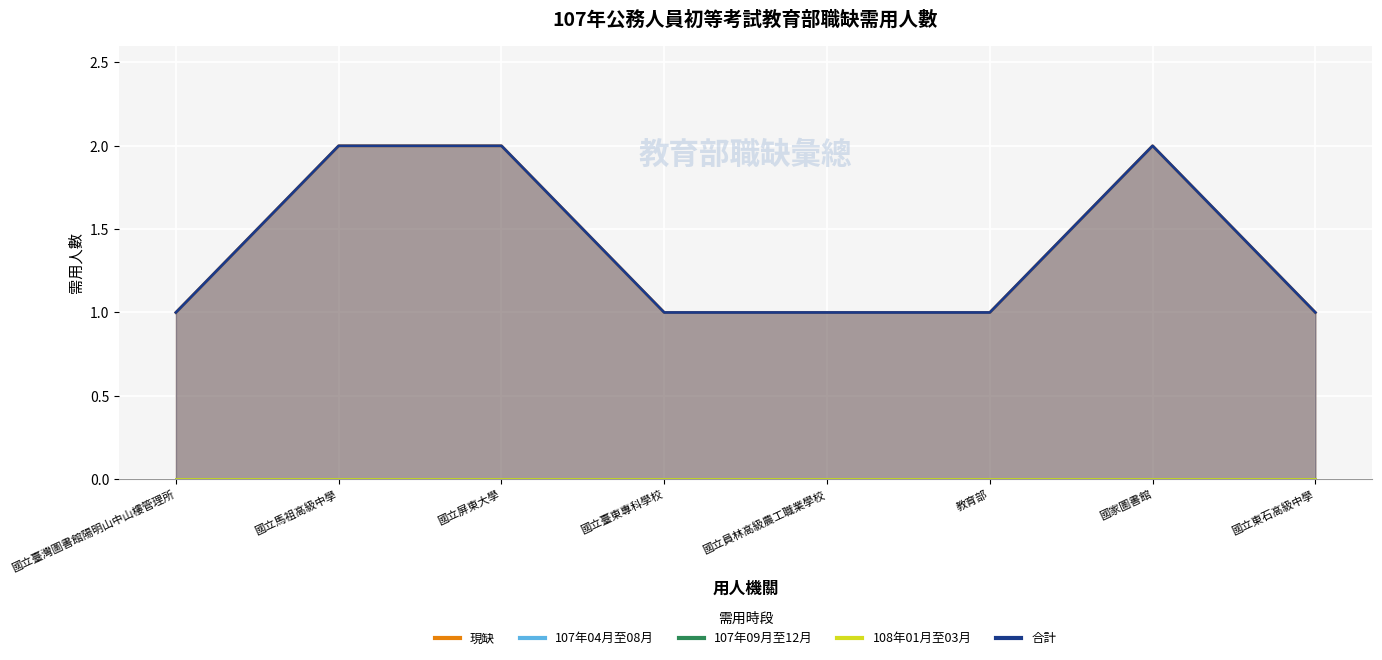

The 合計 series shows 2 at 國立馬祖高級中學. True or false?

True